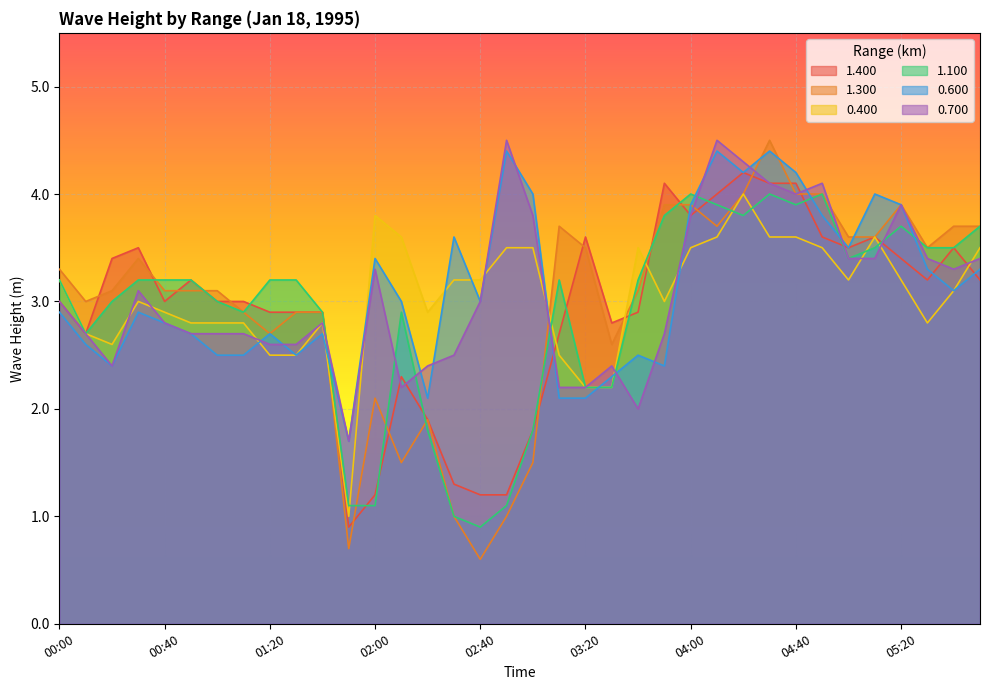

What is the greatest value displayed?

4.5